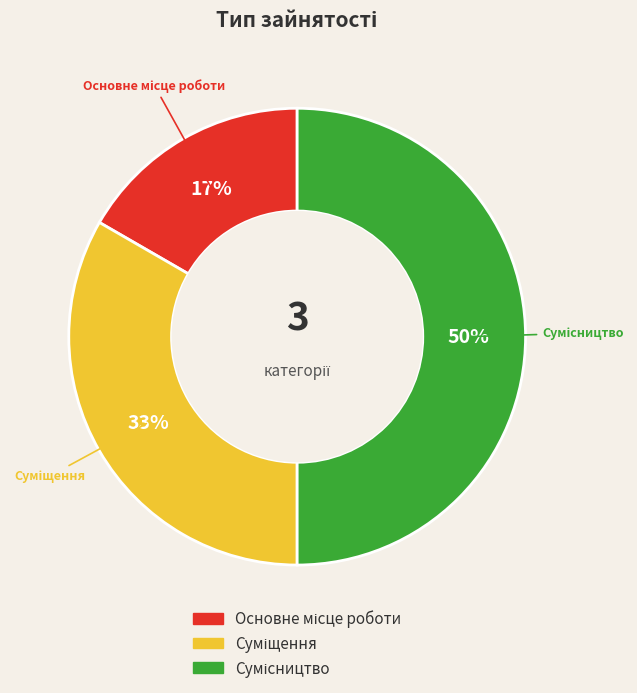

To the nearest percent, what is the difference between the largest and smallest slice percentages?

33%